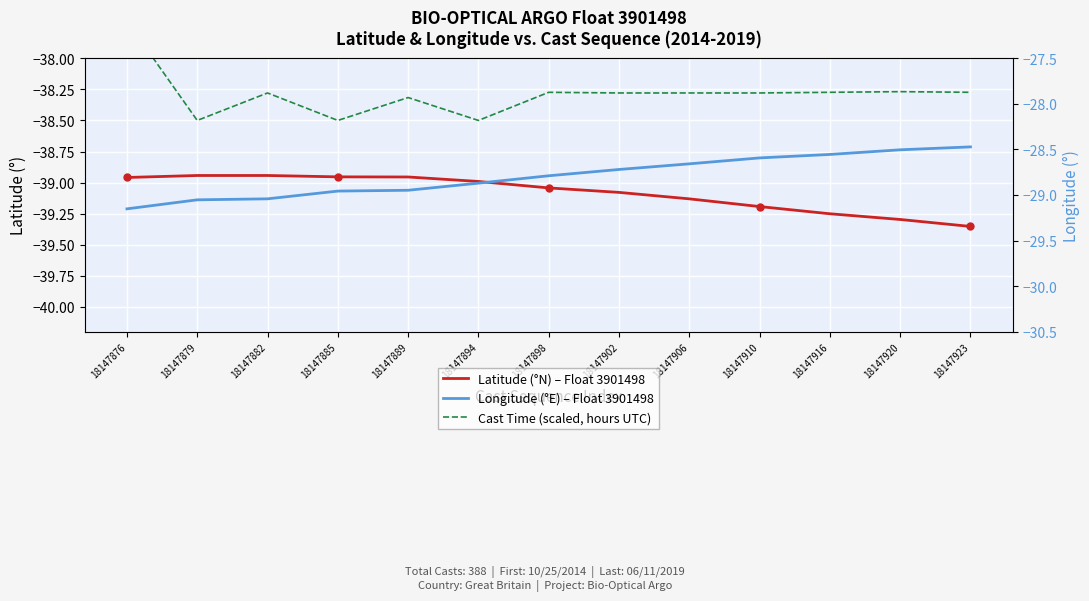

Which category has the lowest value in the Cast Time (scaled, hours UTC) series?

18147879